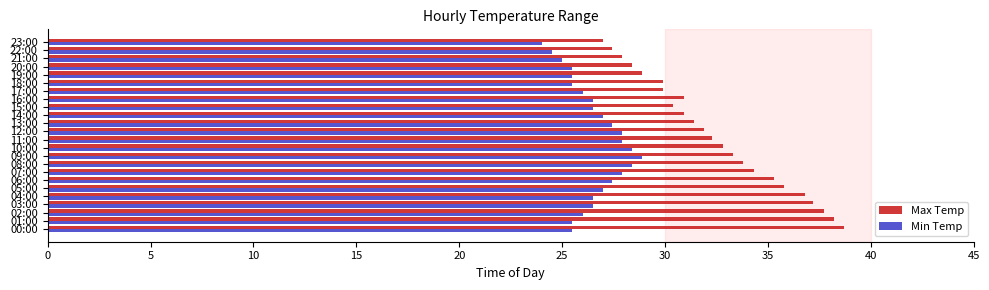

Read the Min Temp value at 02:00.

26.0